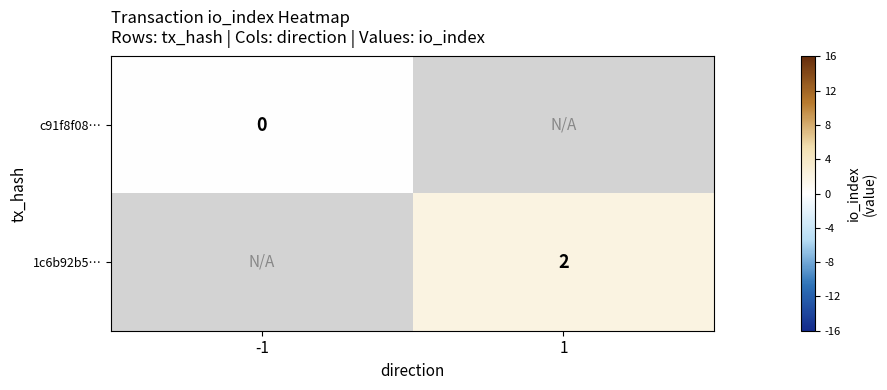

True or false: 1c6b92b5… has a value of 1 at 1.

False